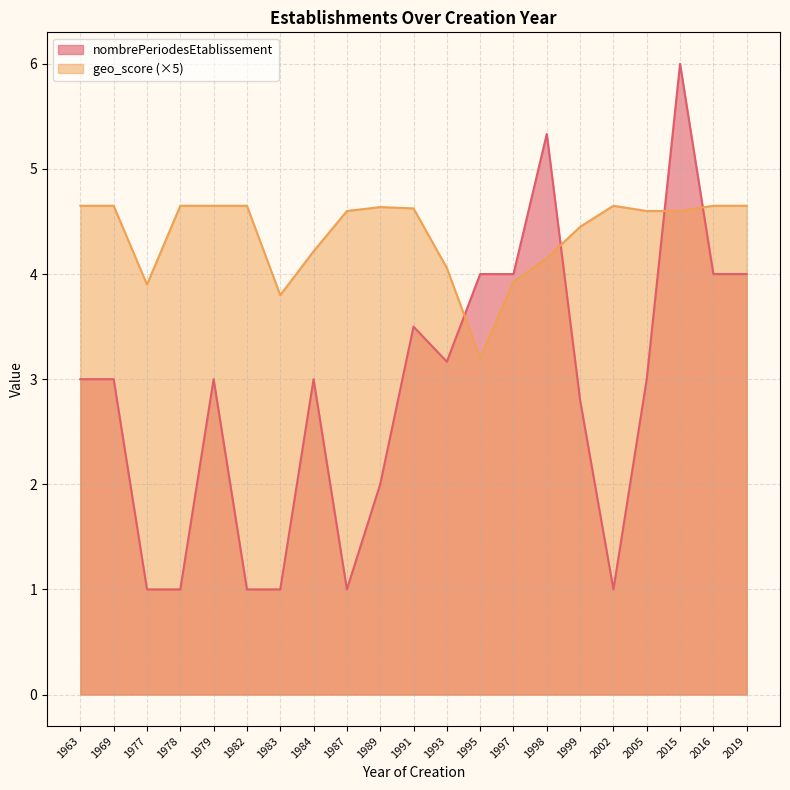

Which series has the widest spread of values?

nombrePeriodesEtablissement